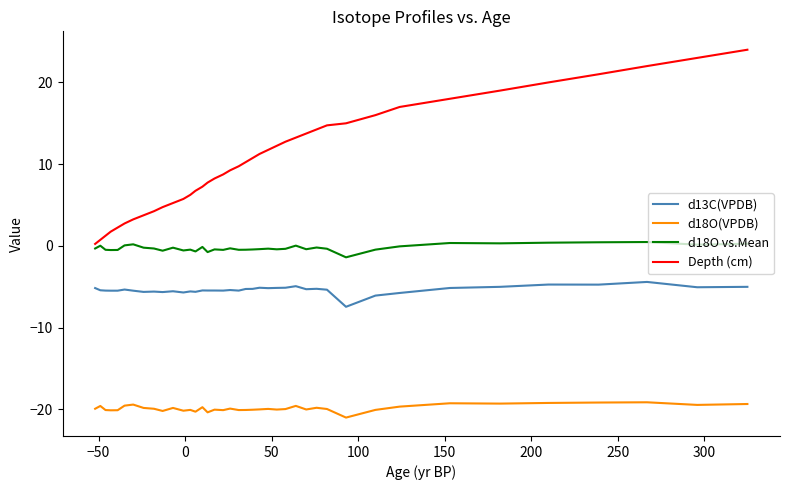

List the series in order of their overall mean, highest first.

Depth (cm), d18O vs.Mean, d13C(VPDB), d18O(VPDB)